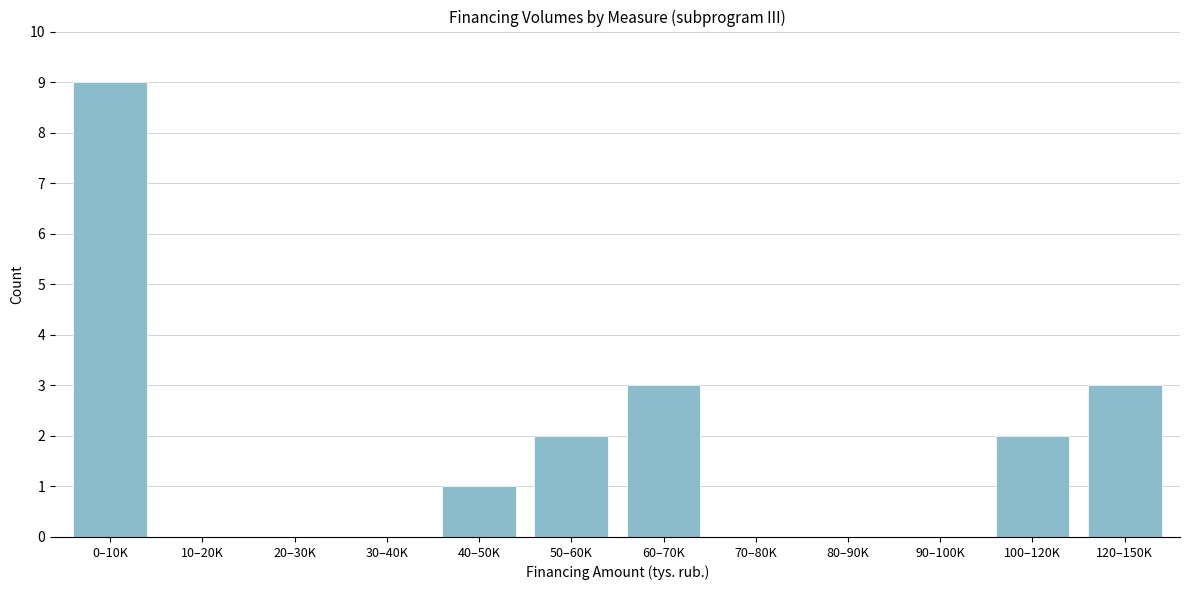

Reading left to right, extract all data points from this chart.

0–10K=9	10–20K=0	20–30K=0	30–40K=0	40–50K=1	50–60K=2	60–70K=3	70–80K=0	80–90K=0	90–100K=0	100–120K=2	120–150K=3